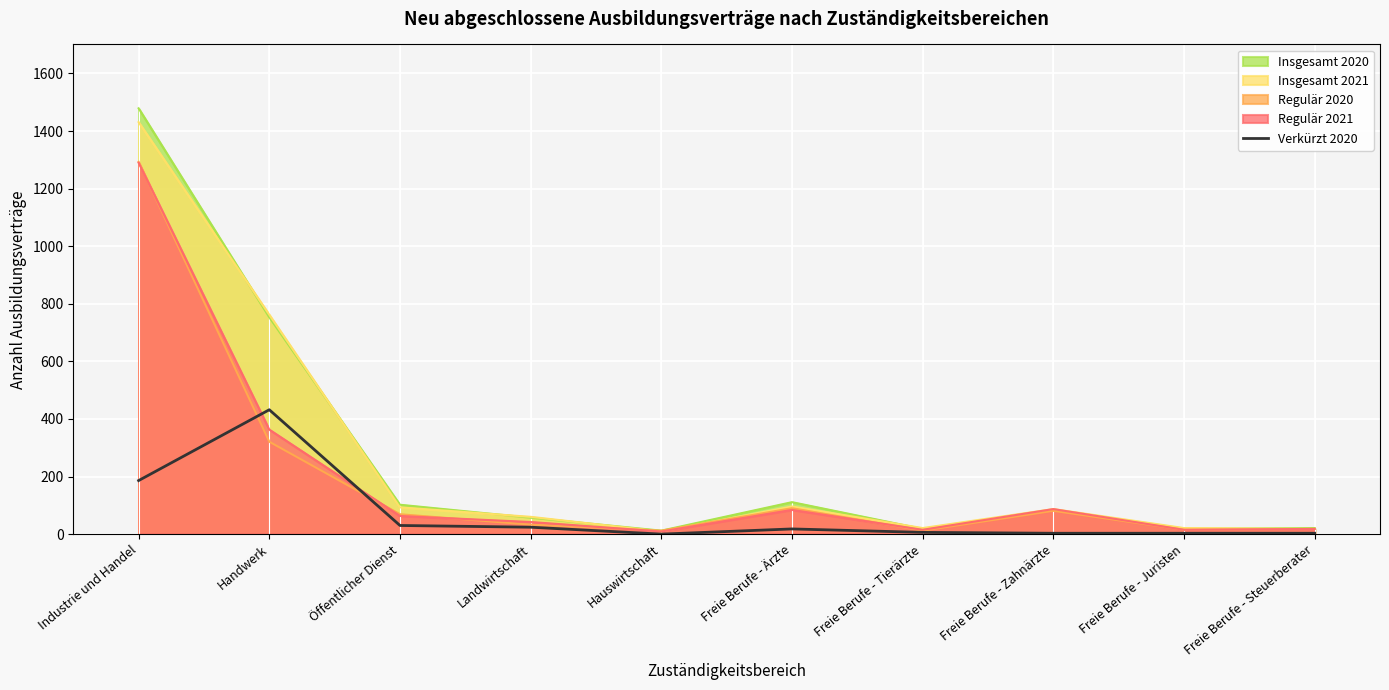

Is it true that the value at Öffentlicher Dienst is 19?

False